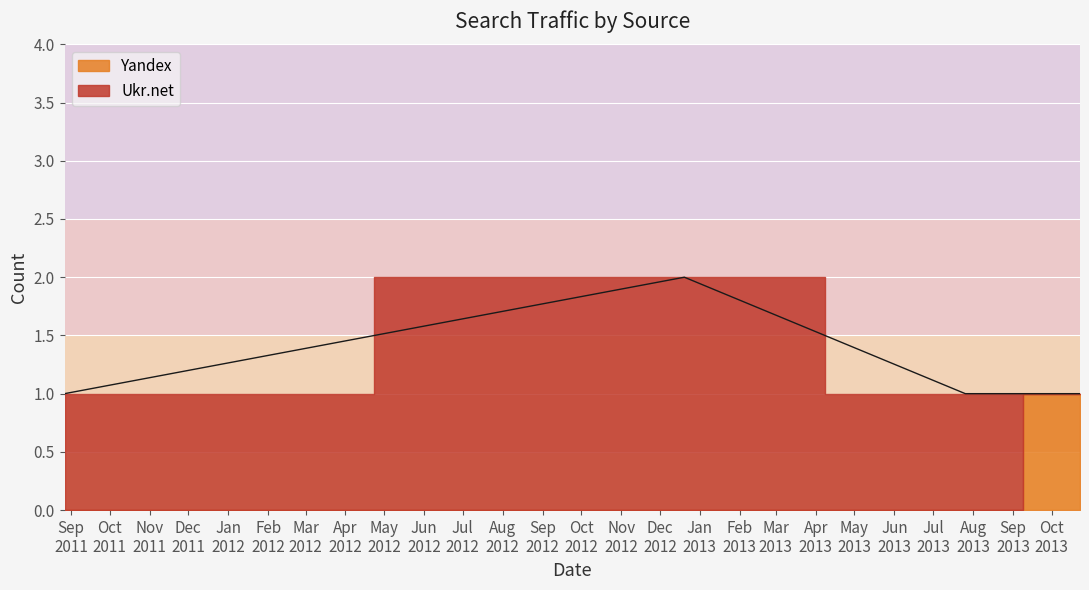

Where do Yandex and Ukr.net first cross each other?

2013-07-26 and 2013-10-23